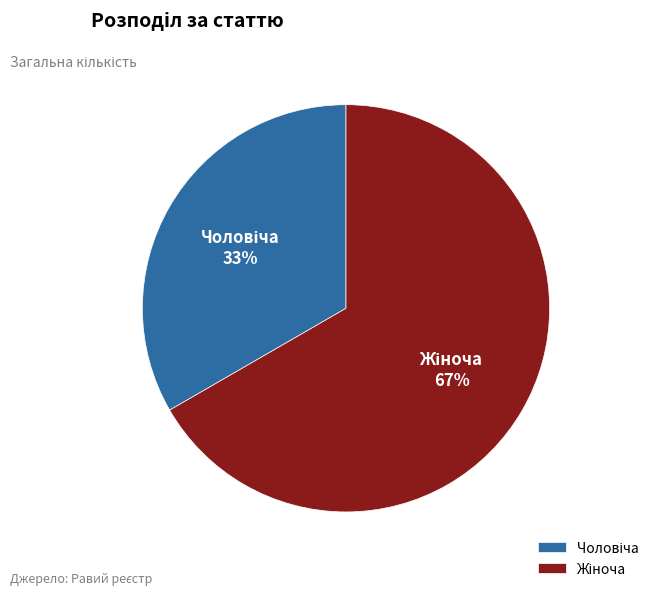

Is there any slice that represents more than half of the pie?

Yes